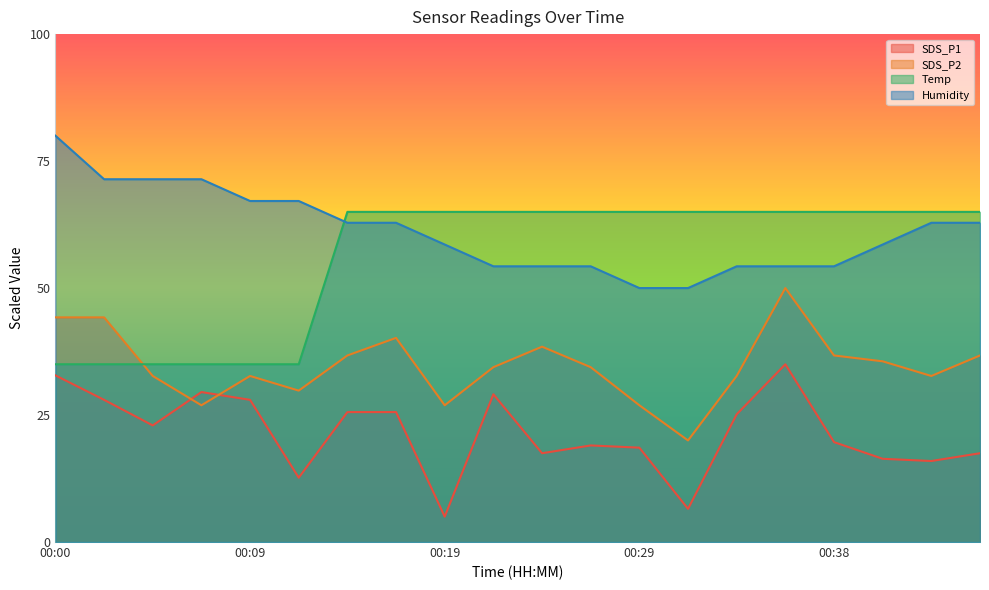

The value of Temp at 00:12 is 10.1. True or false?

False